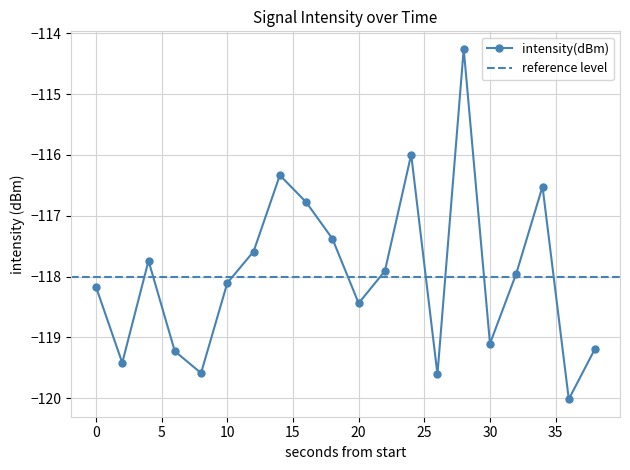

True or false: the data has more than 0 interior local peaks.

True